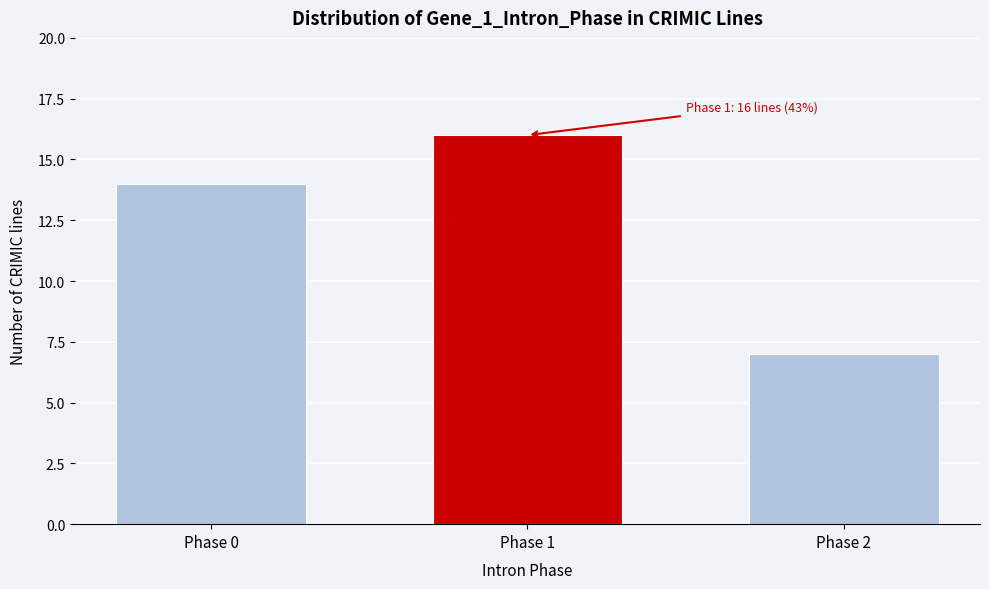

Reading right to left, extract all data points from this chart.

7	16	14